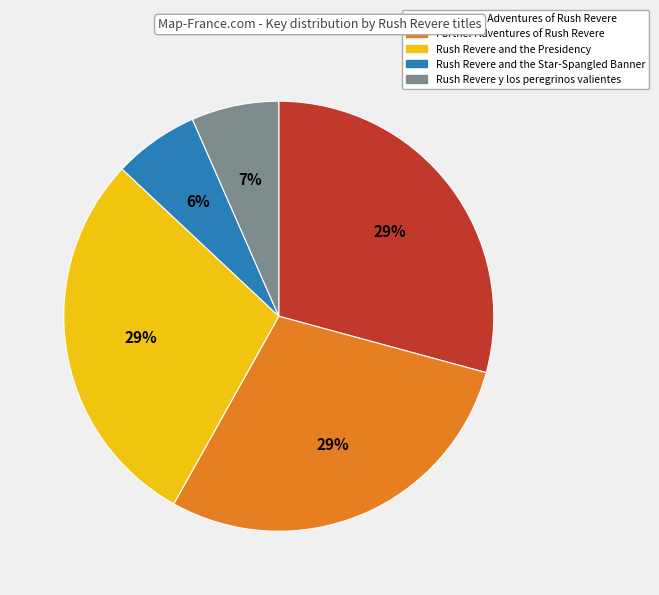

Does Rush Revere and the Star-Spangled Banner account for over 50% of the chart?

No